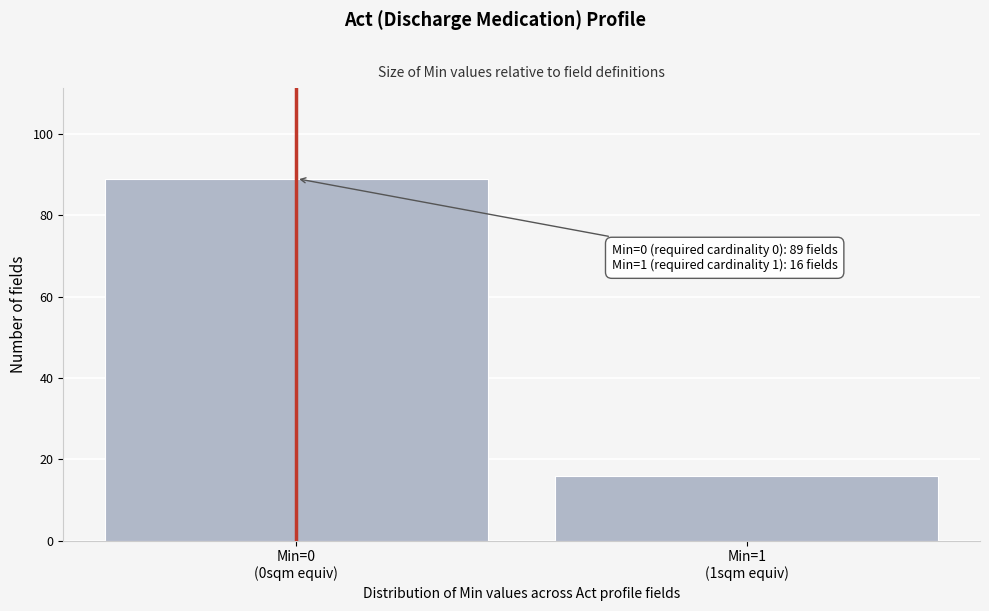

Reading left to right, extract all data points from this chart.

89	16